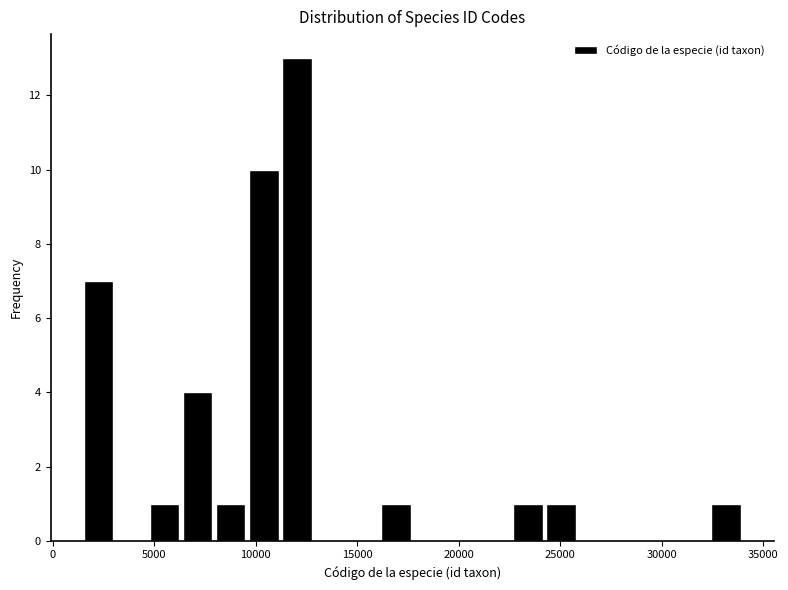

Read against the x-axis, roughly where is the centre of the tallest bar?

12000